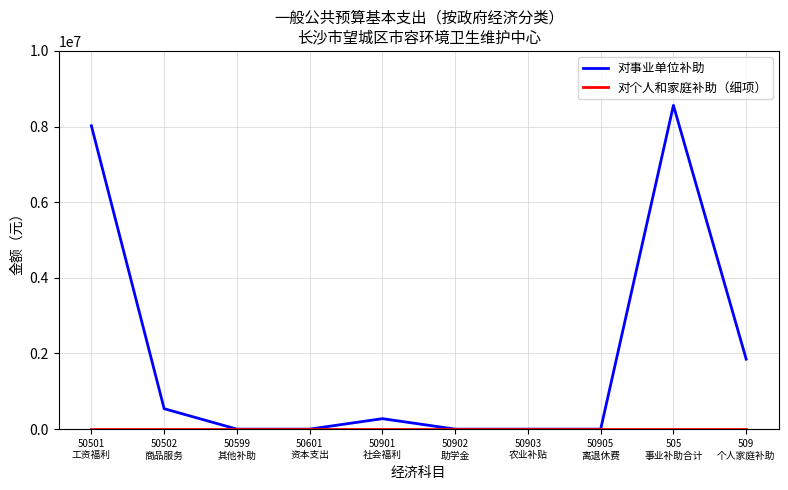

True or false: 对事业单位补助 has a value of 0 at 50601
资本支出.

True